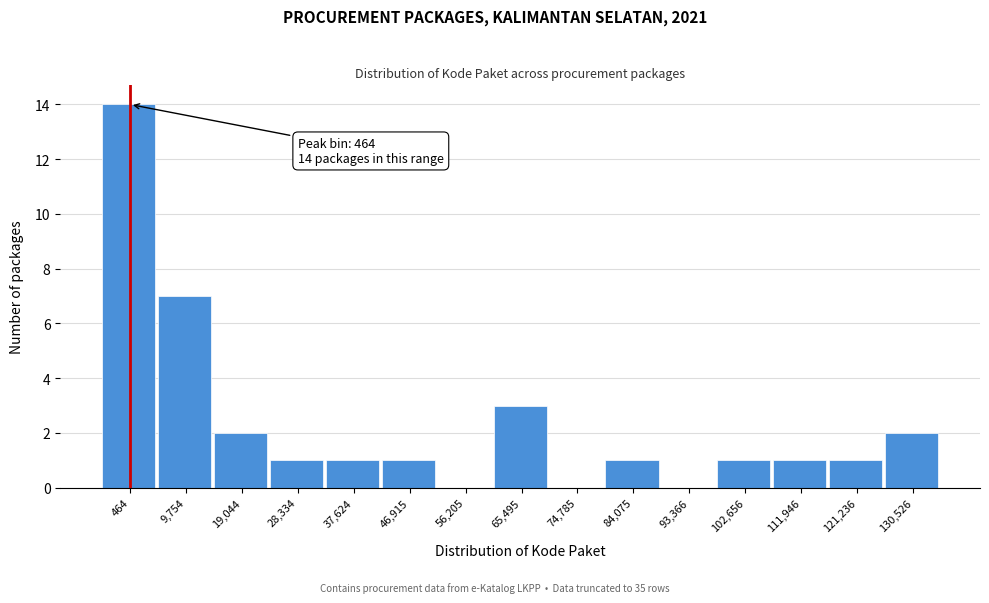

Reading right to left, list all the values displayed in this chart.

130,526=2	121,236=1	111,946=1	102,656=1	93,366=0	84,075=1	74,785=0	65,495=3	56,205=0	46,915=1	37,624=1	28,334=1	19,044=2	9,754=7	464=14